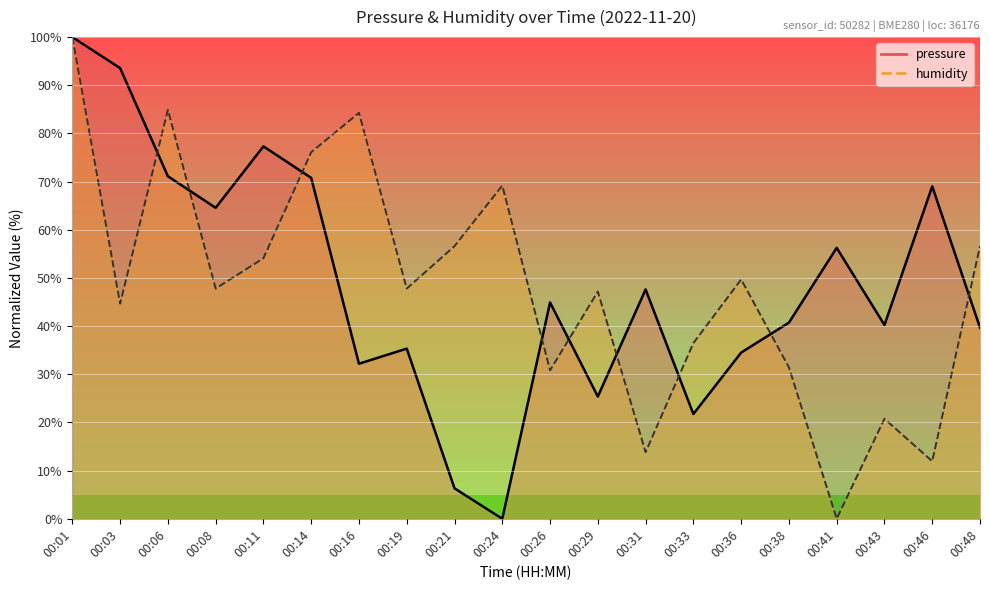

Where does the humidity series first go above 47?

00:01